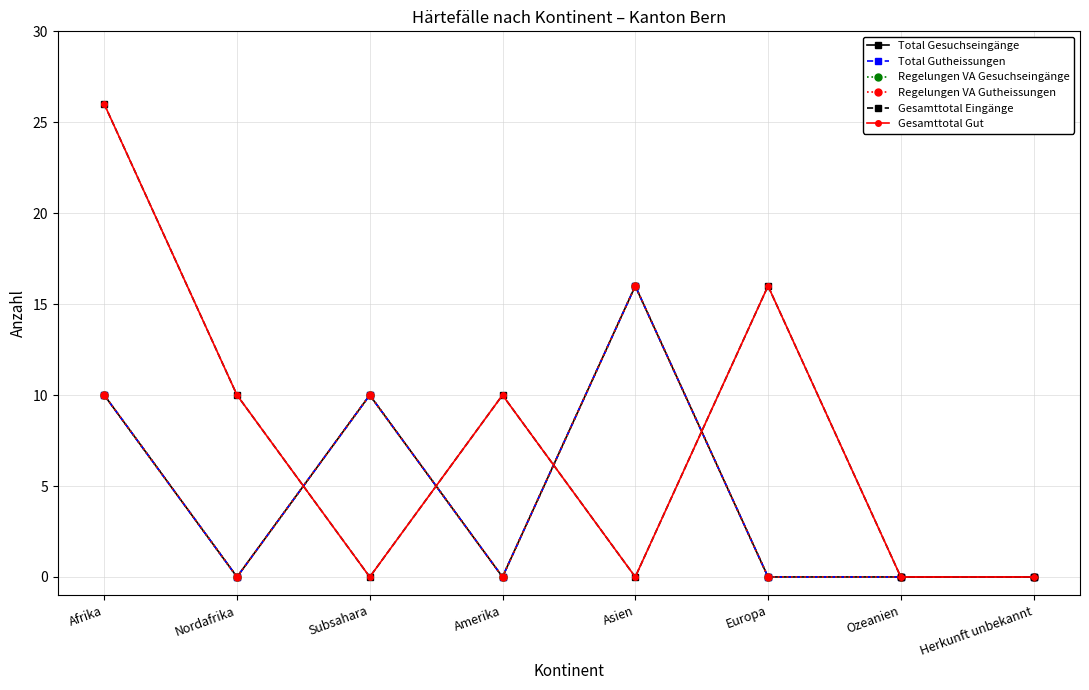

Reading right to left, extract all data points from this chart.

Total Gesuchseingänge: Herkunft unbekannt=0	Ozeanien=0	Europa=0	Asien=16	Amerika=0	Subsahara=10	Nordafrika=0	Afrika=10
Total Gutheissungen: Herkunft unbekannt=0	Ozeanien=0	Europa=0	Asien=16	Amerika=0	Subsahara=10	Nordafrika=0	Afrika=10
Regelungen VA Gesuchseingänge: Herkunft unbekannt=0	Ozeanien=0	Europa=0	Asien=16	Amerika=0	Subsahara=10	Nordafrika=0	Afrika=10
Regelungen VA Gutheissungen: Herkunft unbekannt=0	Ozeanien=0	Europa=0	Asien=16	Amerika=0	Subsahara=10	Nordafrika=0	Afrika=10
Gesamttotal Eingänge: Herkunft unbekannt=0	Ozeanien=0	Europa=16	Asien=0	Amerika=10	Subsahara=0	Nordafrika=10	Afrika=26
Gesamttotal Gut: Herkunft unbekannt=0	Ozeanien=0	Europa=16	Asien=0	Amerika=10	Subsahara=0	Nordafrika=10	Afrika=26